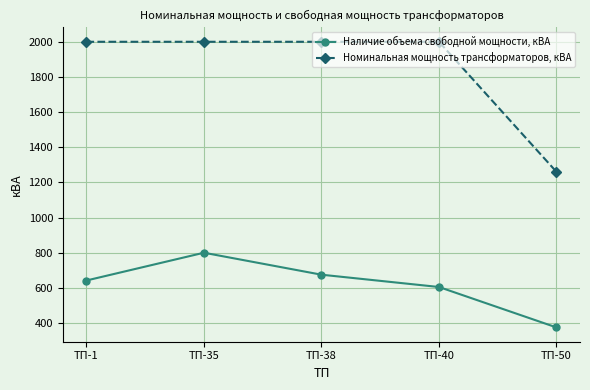

Count the number of categories in the chart.

5